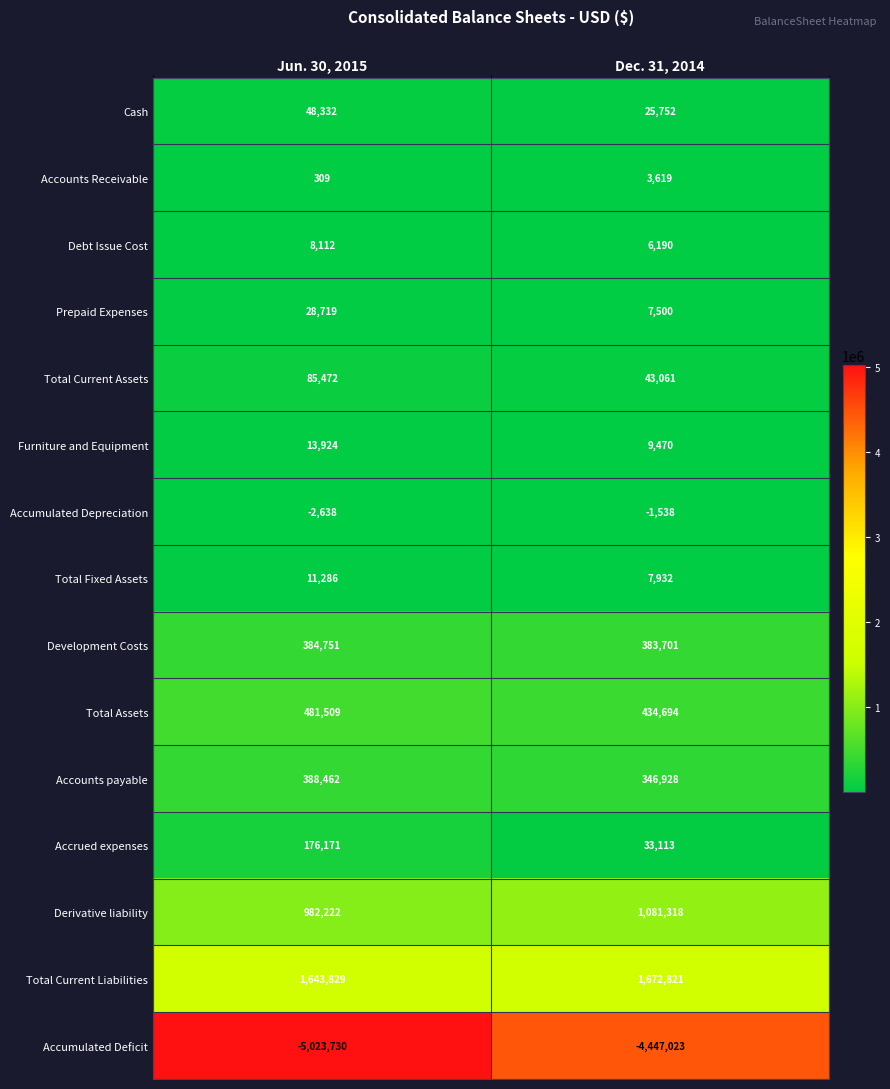

True or false: Furniture and Equipment has a value of 5472 at Dec. 31, 2014.

False